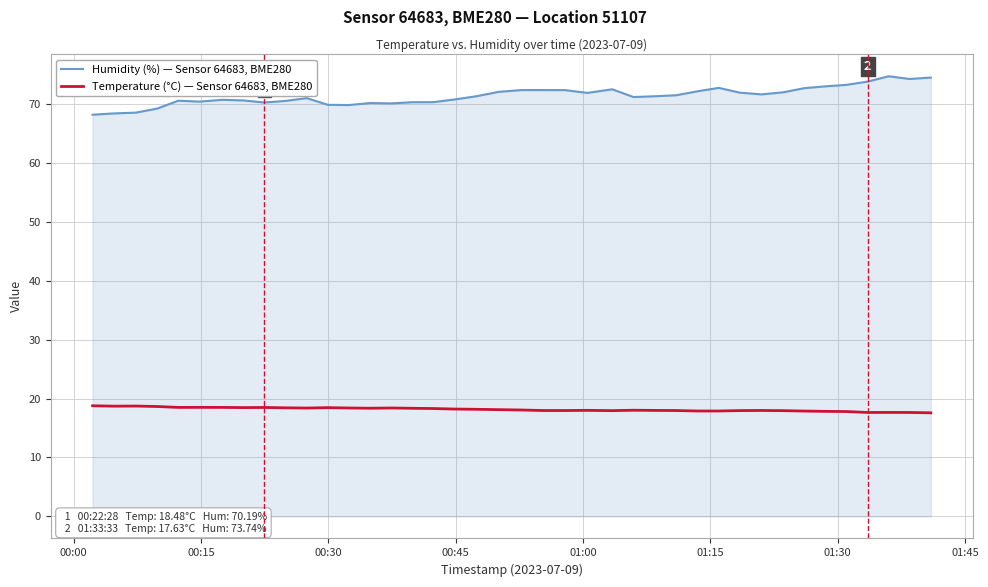

True or false: Humidity (%) — Sensor 64683, BME280 and Temperature (°C) — Sensor 64683, BME280 intersect in this chart.

False